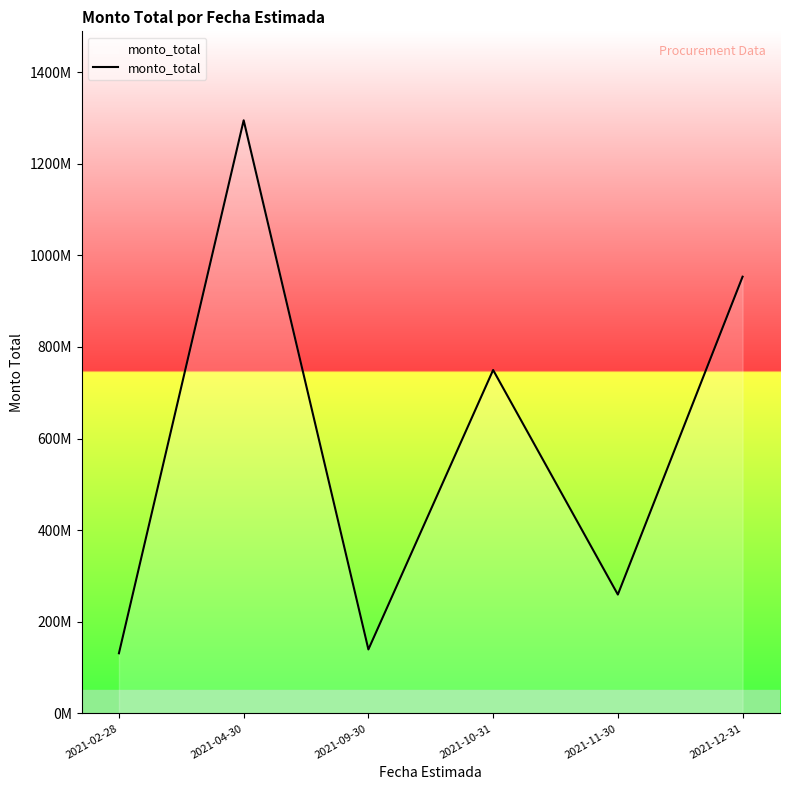

Does the chart have visible grid lines?

No